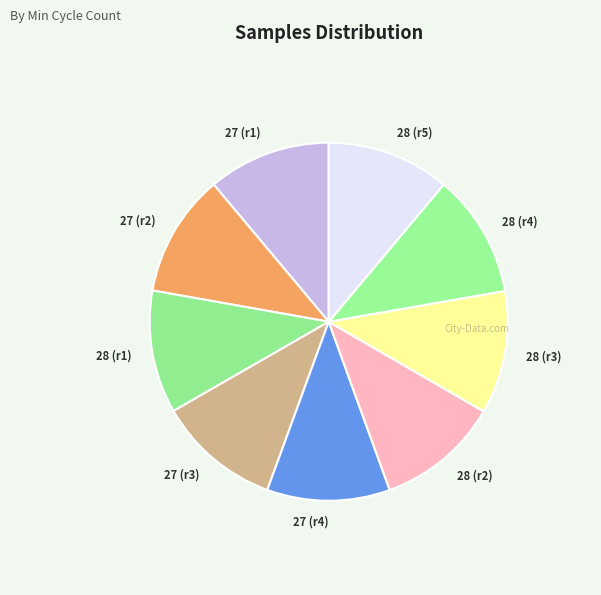

Is there any slice that represents more than half of the pie?

No